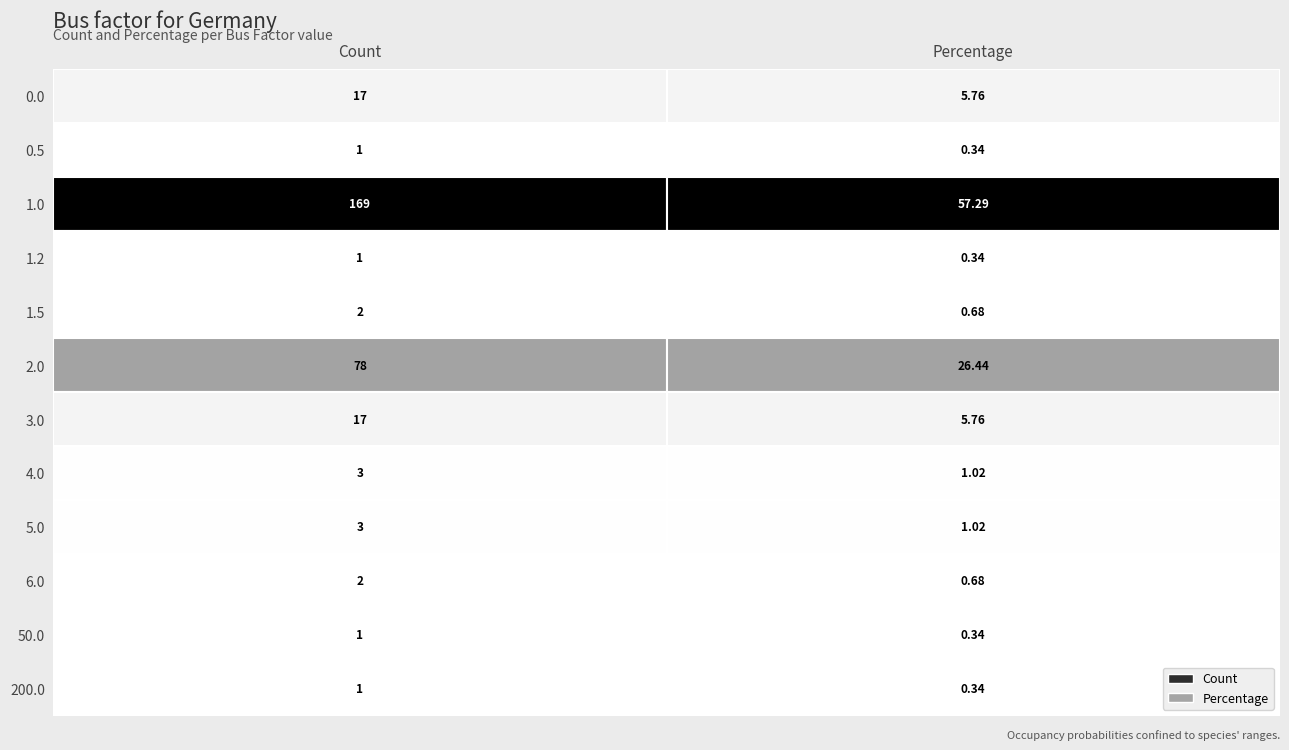

What is the total value across all series at 0?

295.0